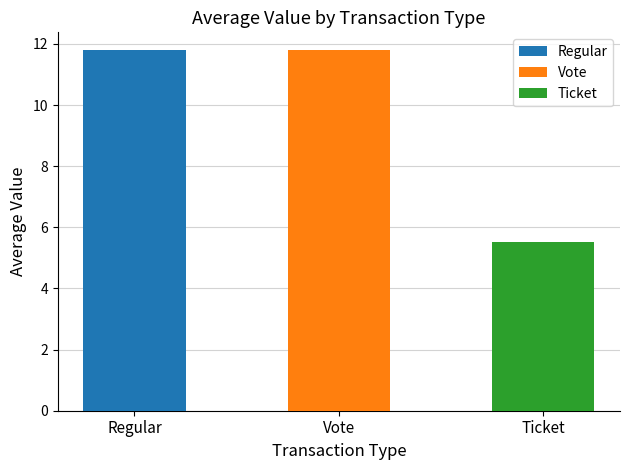

At which label is Regular closest to 11?

Regular